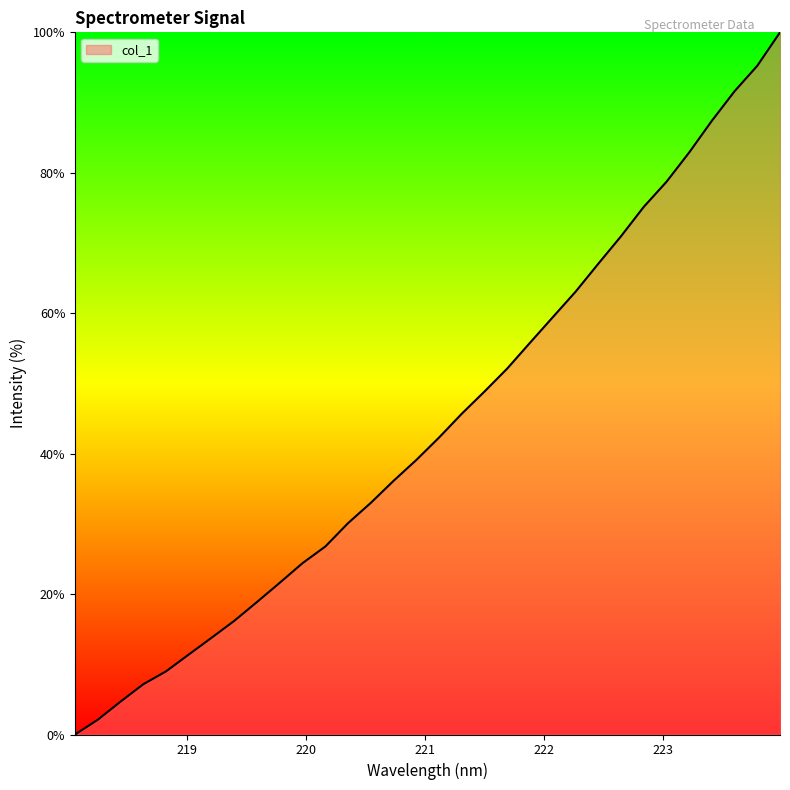

What is the greatest value displayed?

100.0